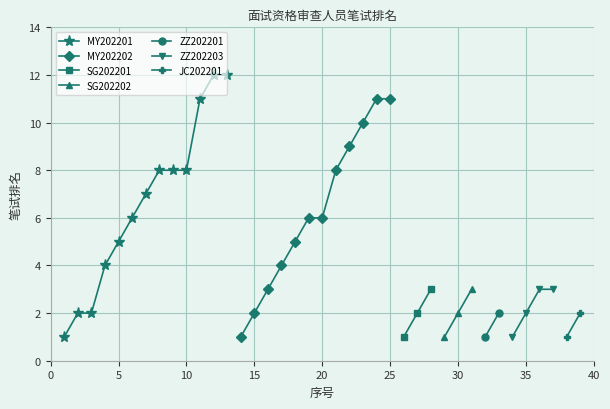

How many values are below 3?

15